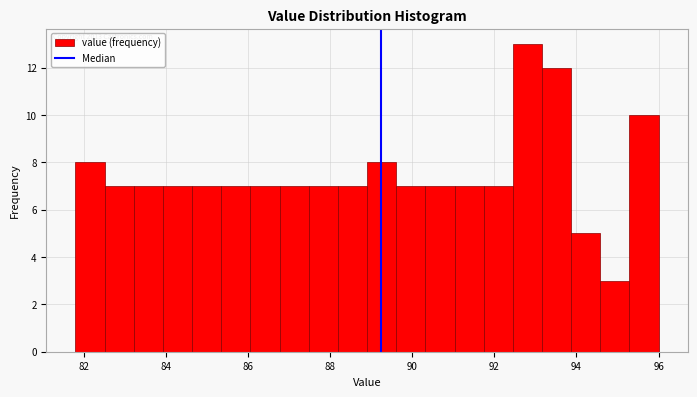

Read against the x-axis, roughly where is the centre of the tallest bar?

92.8